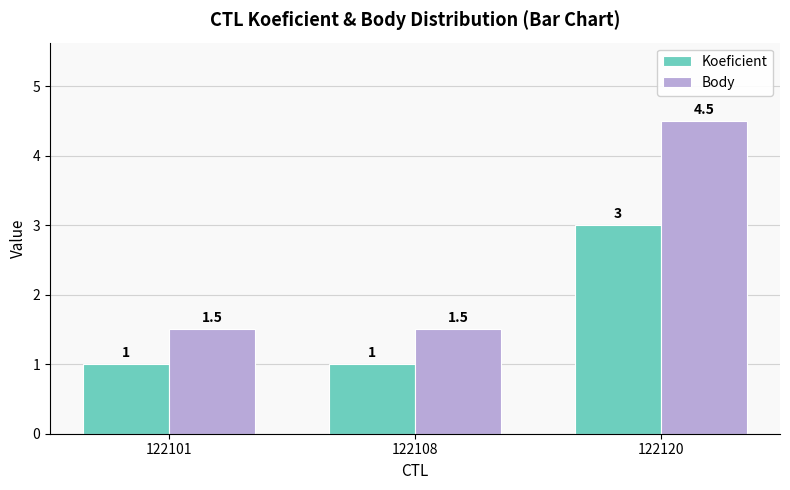

Rank the series by their maximum value, from lowest to highest.

Koeficient, Body